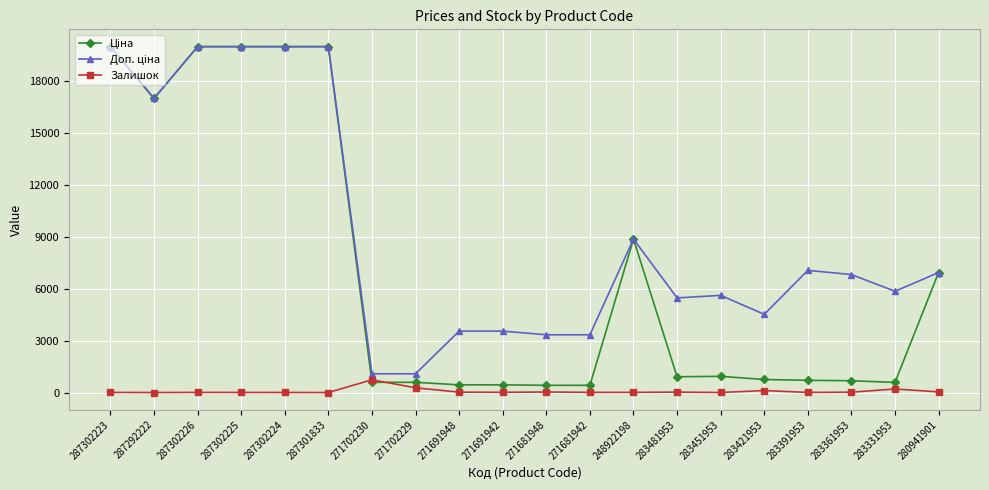

The Залишок series shows 13.0 at 271691942. True or false?

True